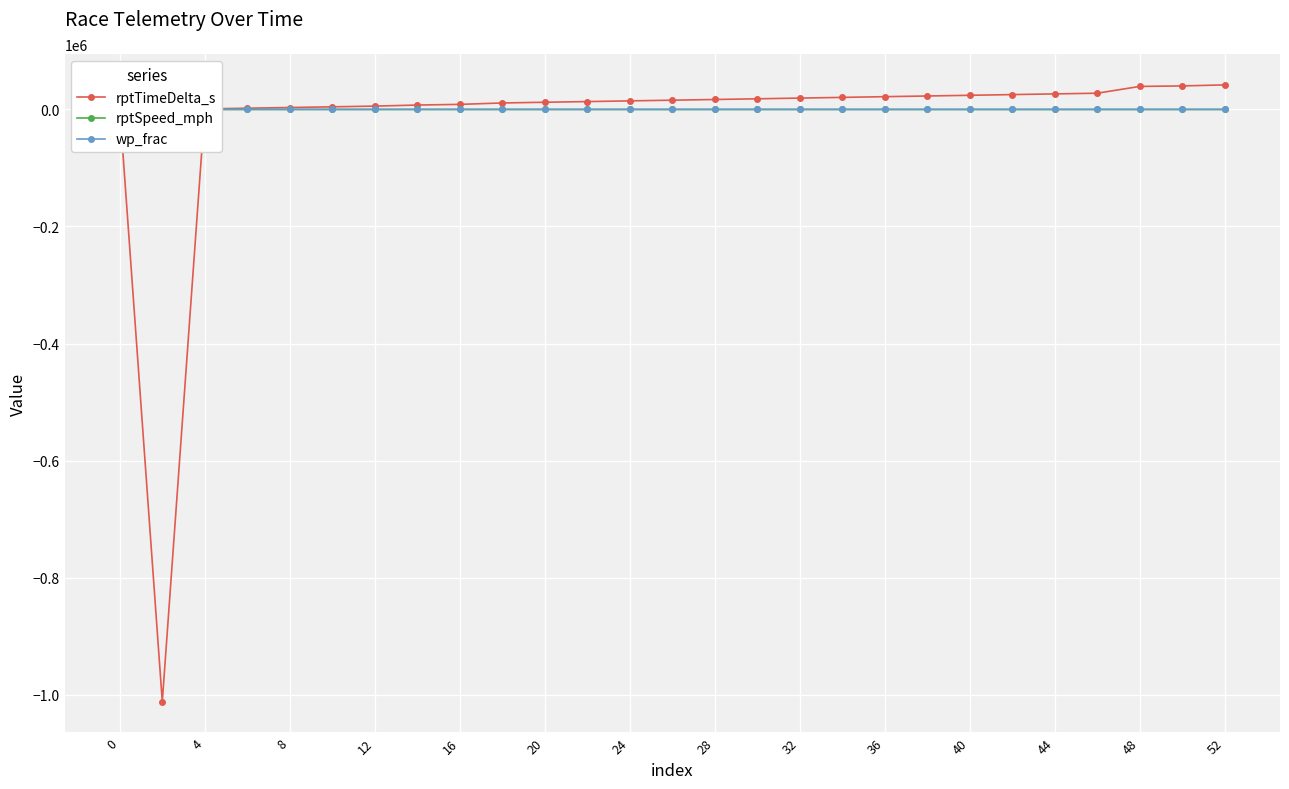

Reading left to right, extract all data points from this chart.

rptTimeDelta_s: 0.0	-1011912.0	865.0	2064.0	3259.0	4450.0	5647.0	7469.0	8624.0	11033.0	12241.0	13386.0	14617.0	15771.0	16969.0	18164.0	19362.0	20551.0	21786.0	22943.0	24132.0	25356.0	26515.0	27705.0	39295.0	40145.0	41908.0
rptSpeed_mph: 0.0	3.3	3.6	3.9	4.0	3.3	3.2	3.7	4.2	0.0	4.0	3.6	3.2	2.8	3.6	4.1	3.8	3.1	2.6	2.7	2.8	2.6	2.7	3.0	0.1	4.1	0.3
wp_frac: 0.0	0.0	0.7	0.2	0.9	0.8	0.9	0.2	0.1	0.1	0.6	0.5	0.3	0.6	0.5	0.3	0.2	0.1	0.6	0.9	0.2	0.6	0.8	0.7	0.2	0.7	0.7